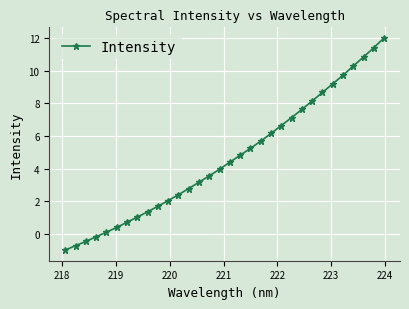

What is the sum of all values?

148.6